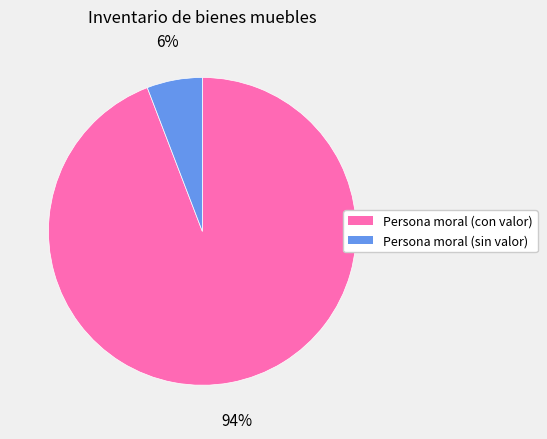

To the nearest percent, what is the average slice percentage?

50%